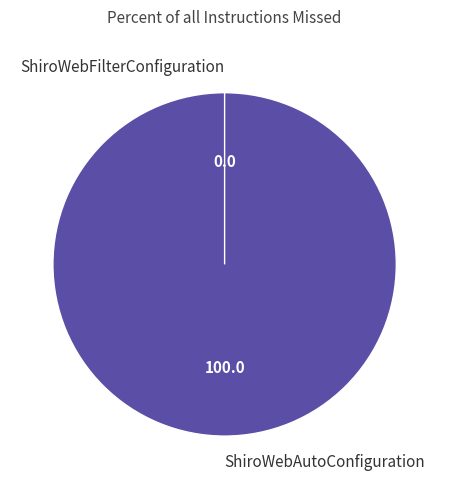

Which has a higher value, ShiroWebFilterConfiguration or ShiroWebAutoConfiguration?

ShiroWebAutoConfiguration